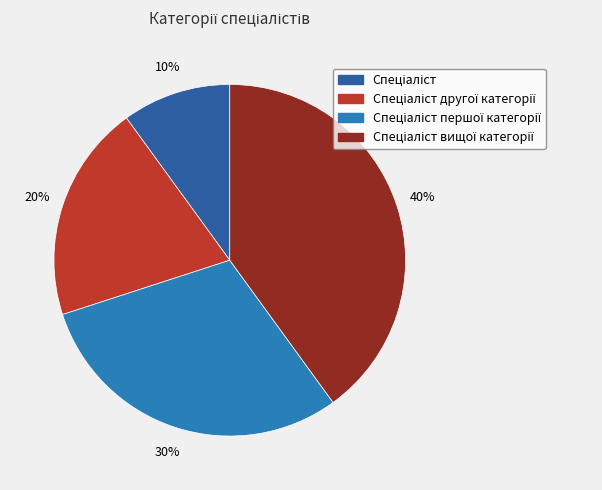

Count the number of slices in the pie.

4